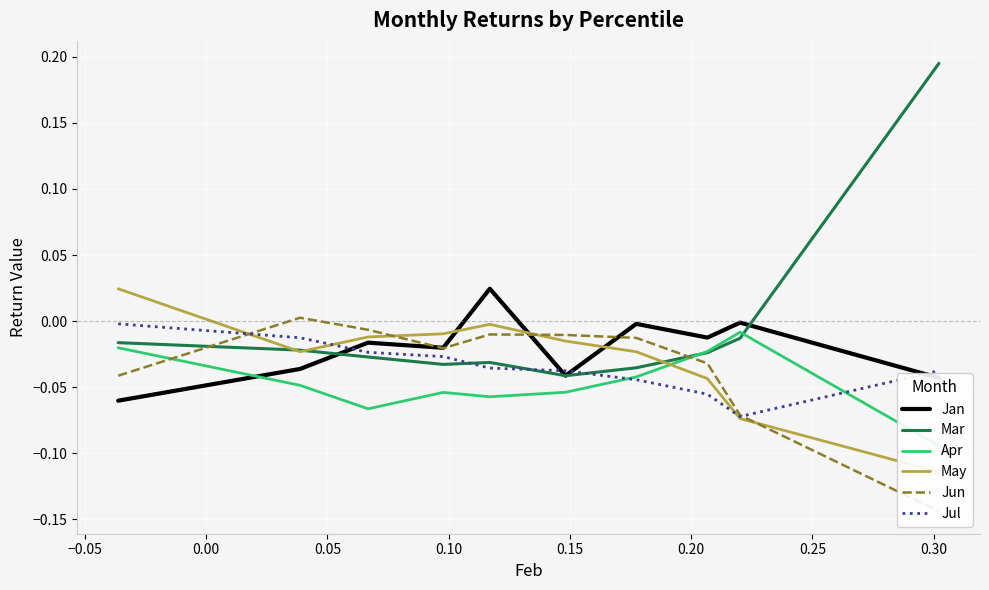

What is the label of the 9th point from the right?

−0.05